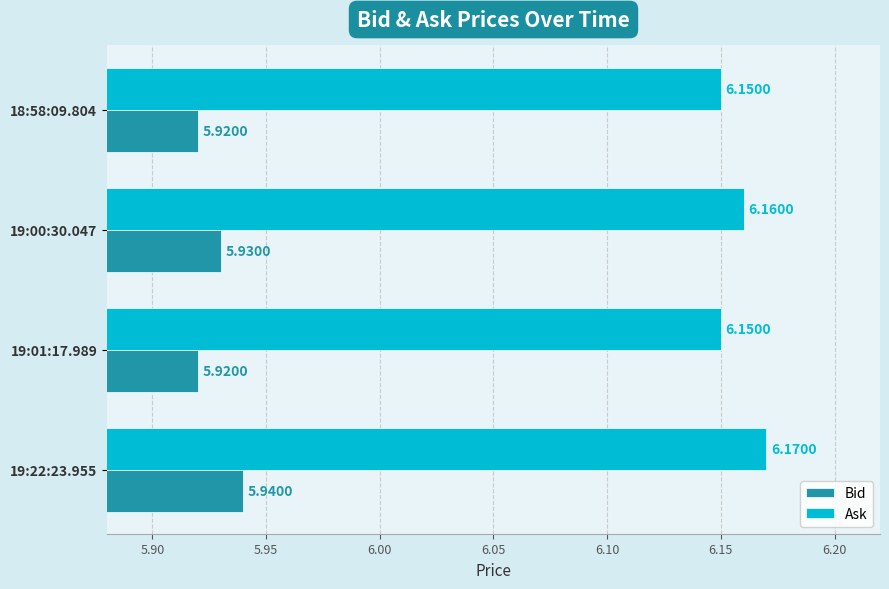

Rank the series by their maximum value, from lowest to highest.

Bid, Ask